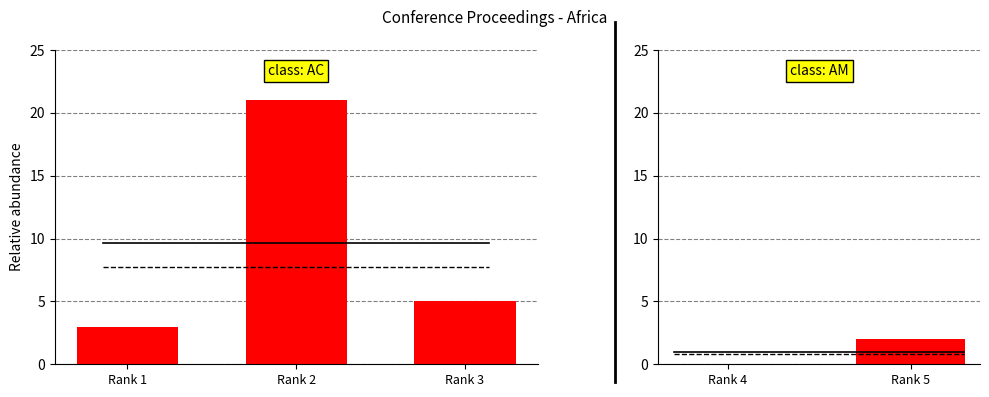

The chart shows a value of 1 at Rank 4. True or false?

False